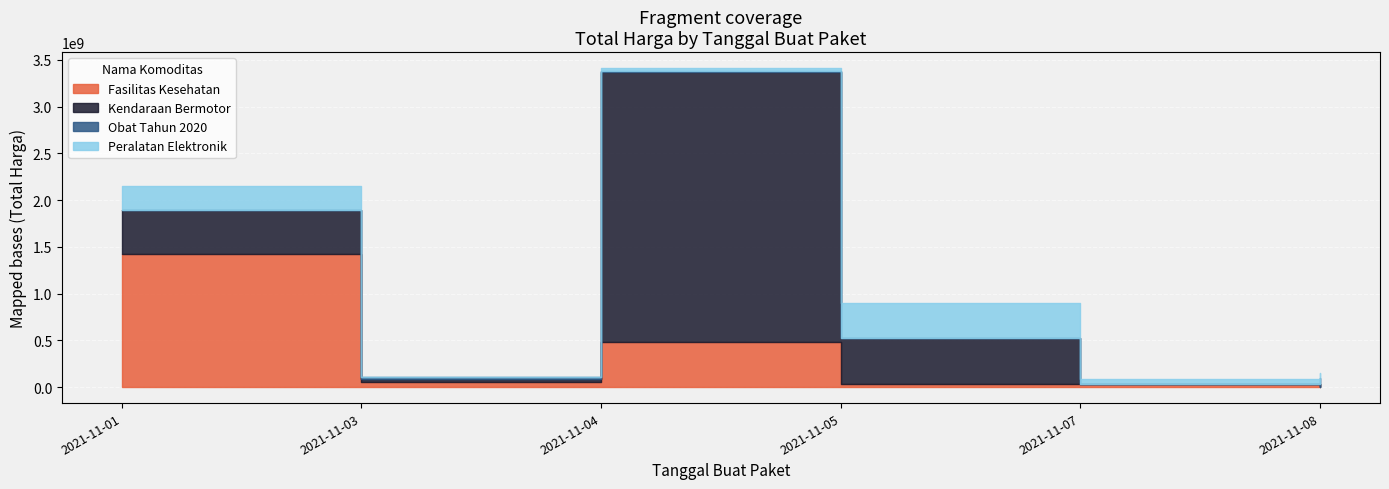

What is the difference between the second highest and second lowest values in the Obat Tahun 2020 series?

15180360